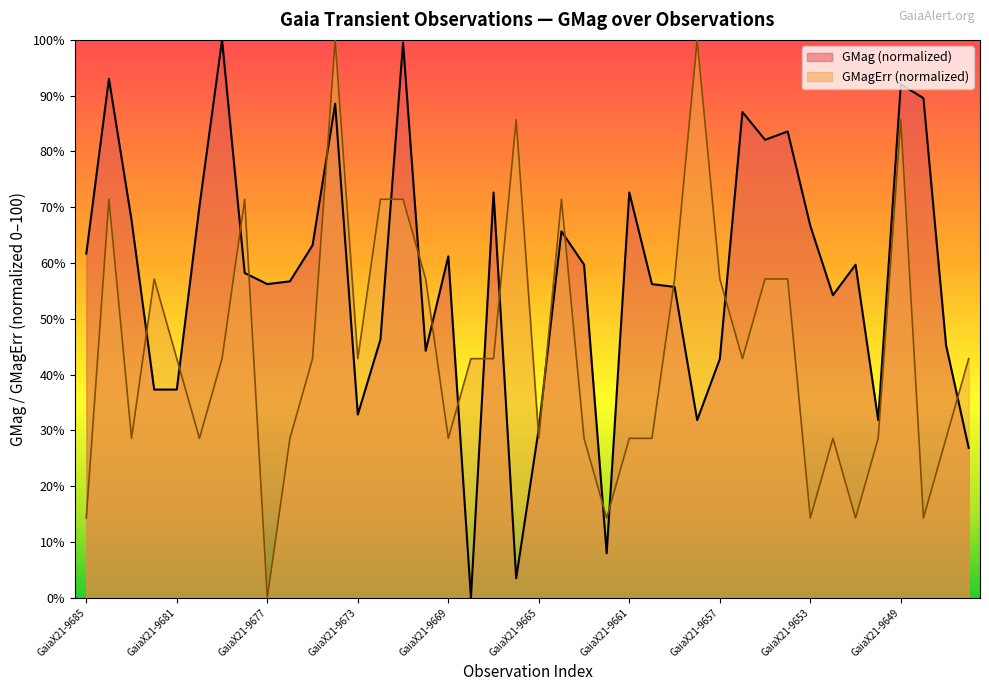

Count the number of data series in this chart.

2